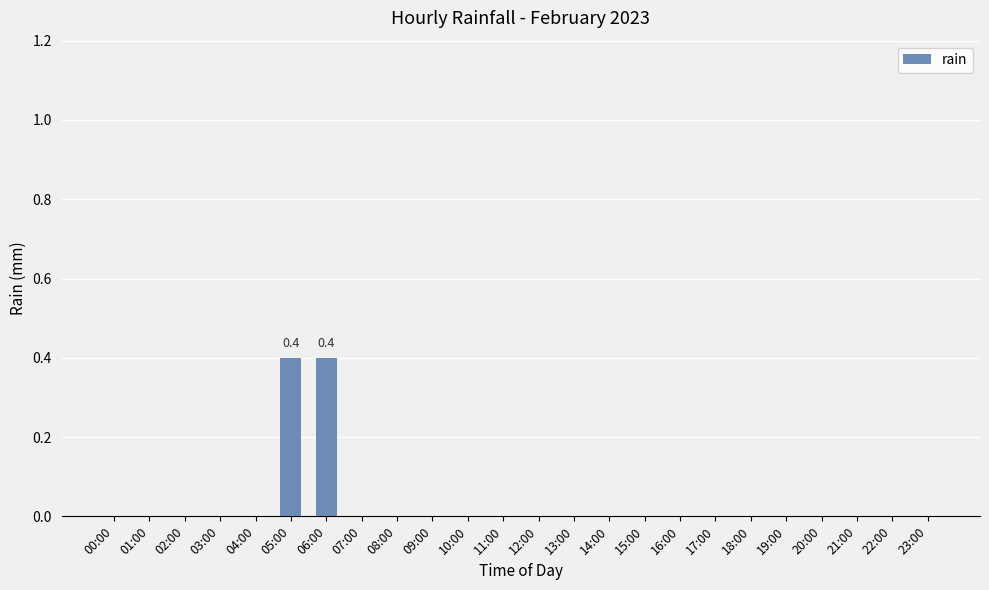

The value at 14:00 is -0.1. True or false?

False